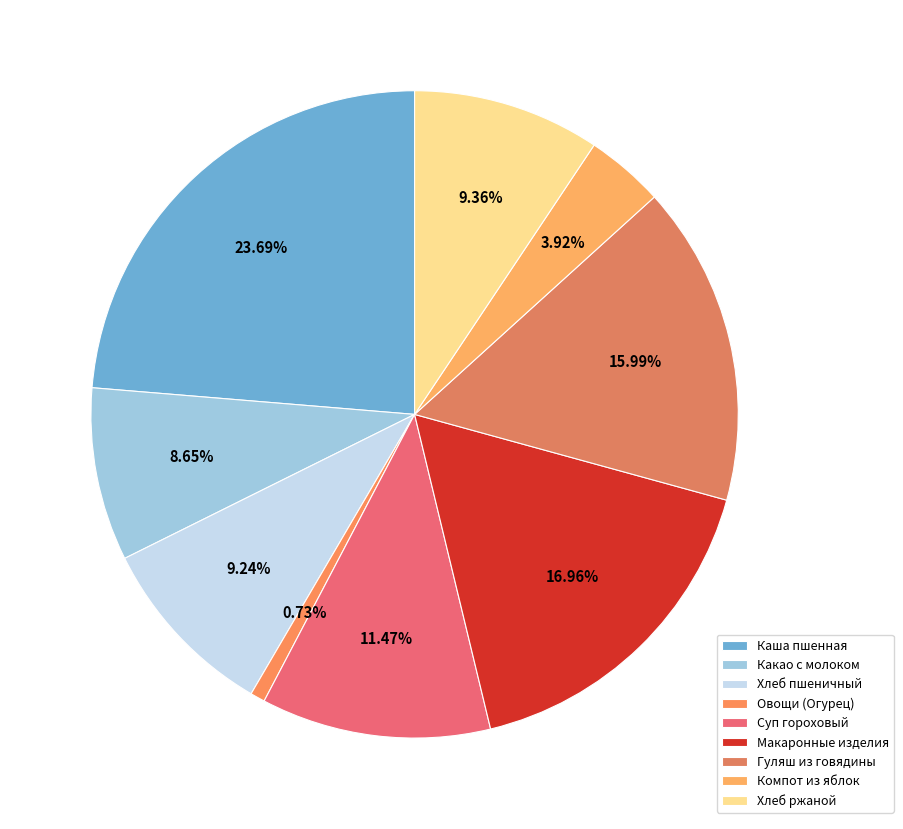

What is the smallest slice in the pie chart?

Овощи (Огурец)